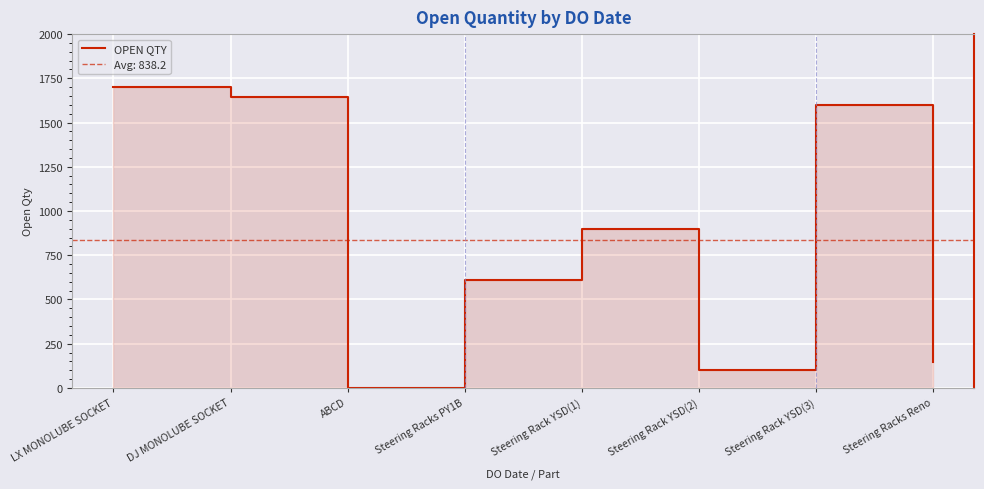

Rank the categories by value from lowest to highest.

ABCD, Steering Rack YSD(2), Steering Racks Reno, Steering Racks PY1B, Steering Rack YSD(1), Steering Rack YSD(3), DJ MONOLUBE SOCKET, LX MONOLUBE SOCKET